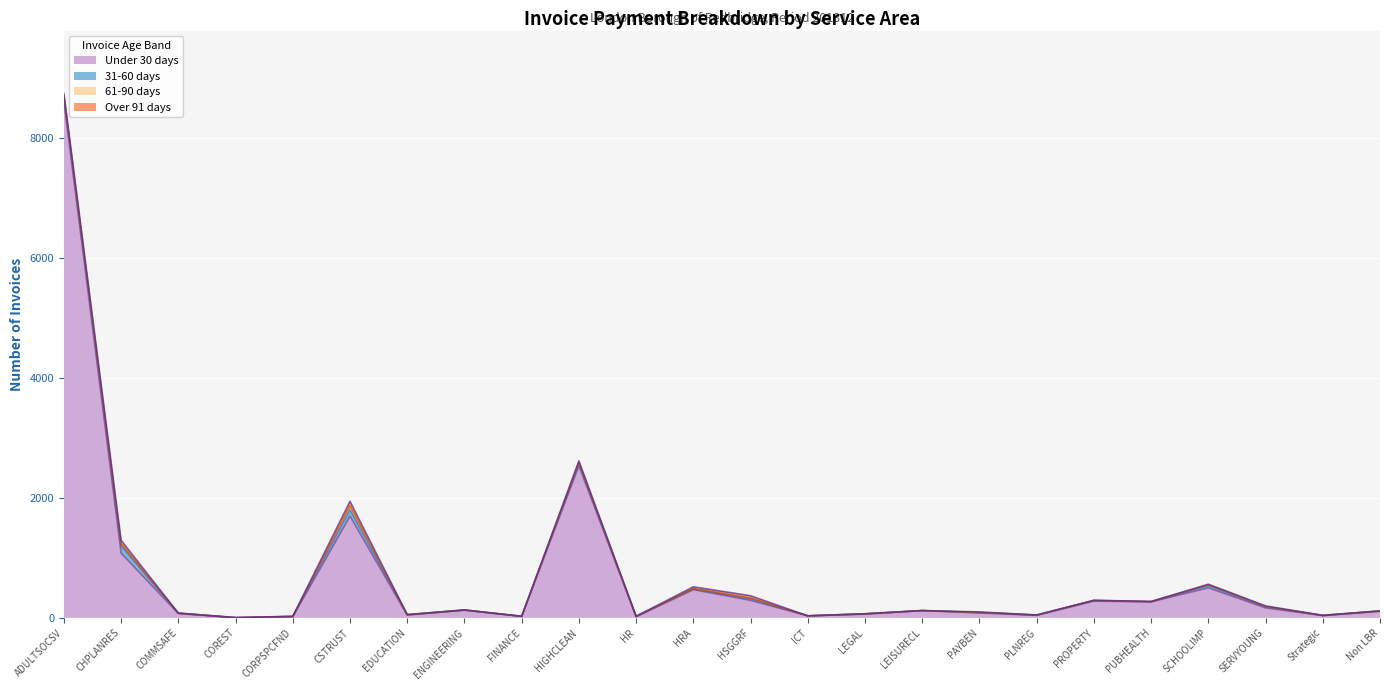

What is the difference between the maximum and minimum values in the 61-90 days series?

64